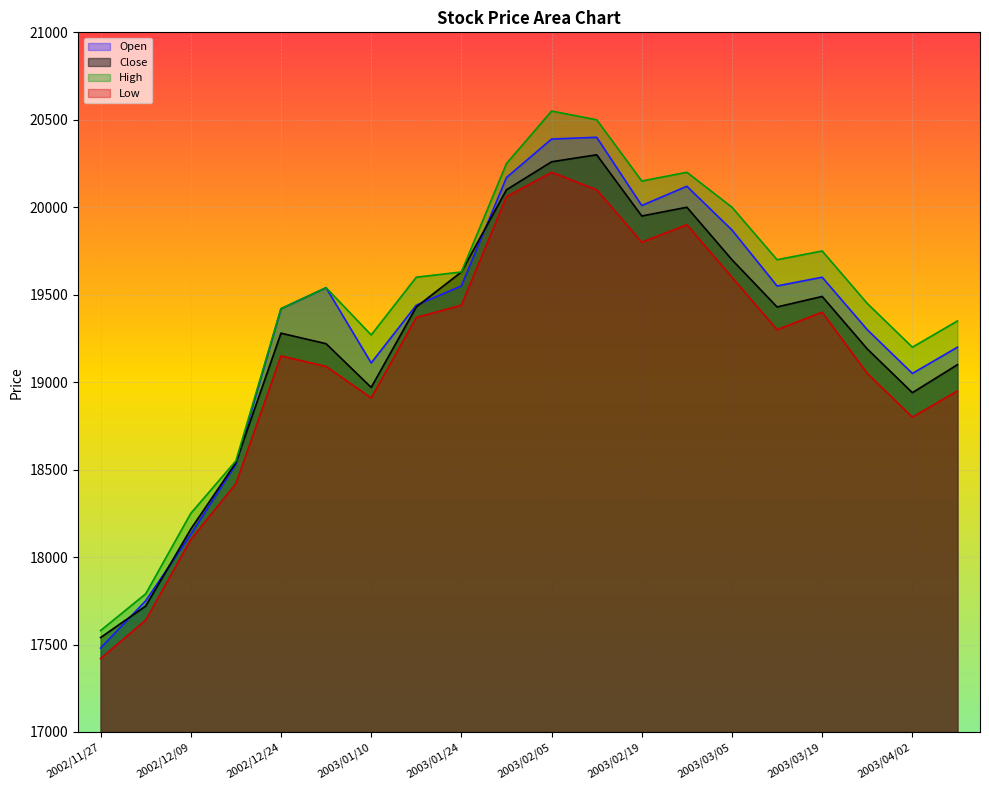

At which category does Close reach its first local valley?

2003/01/10